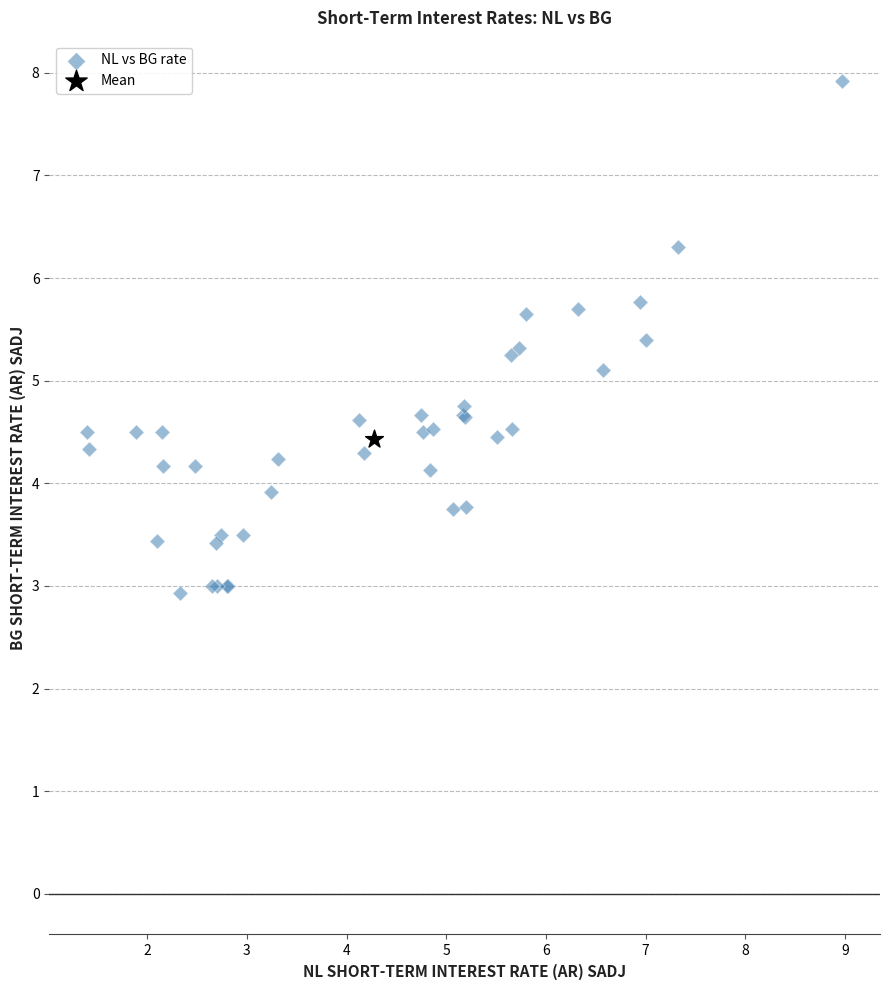

What are all the series names shown in the legend?

NL vs BG rate, Mean